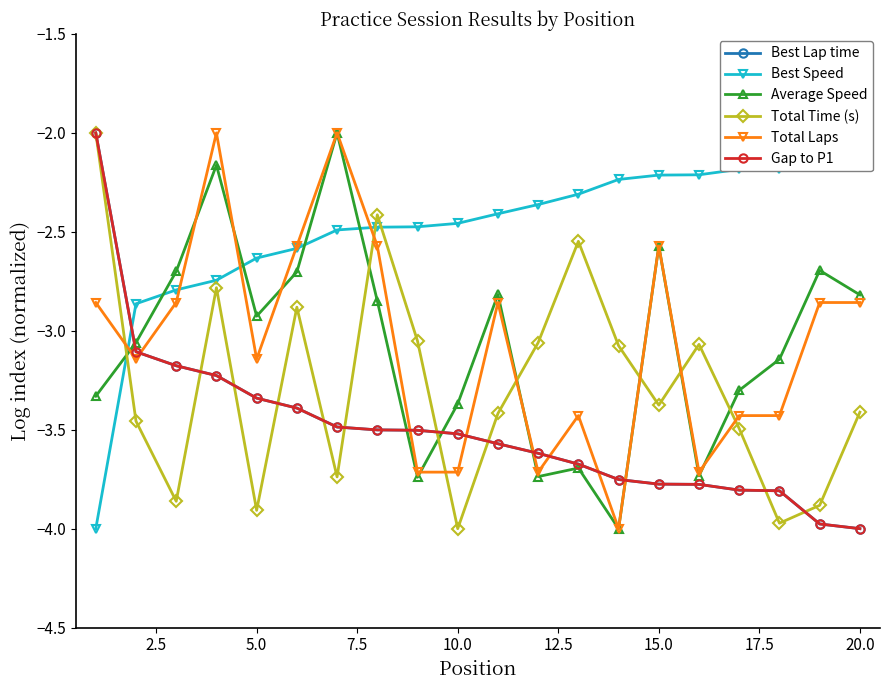

Does the chart have visible grid lines?

No